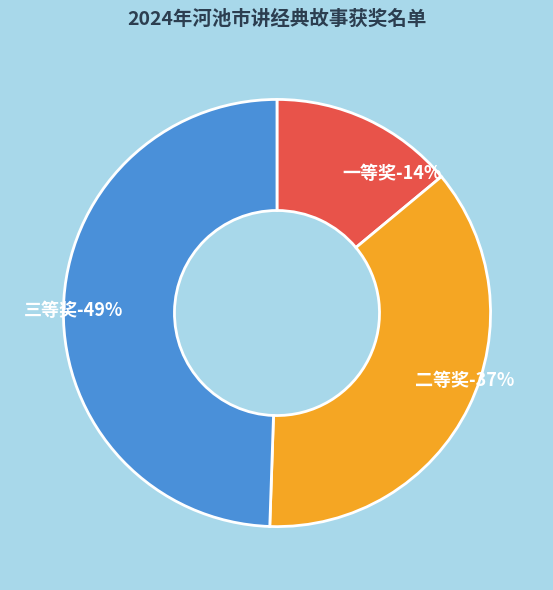

Does 三等奖 represent more than half of the total?

No